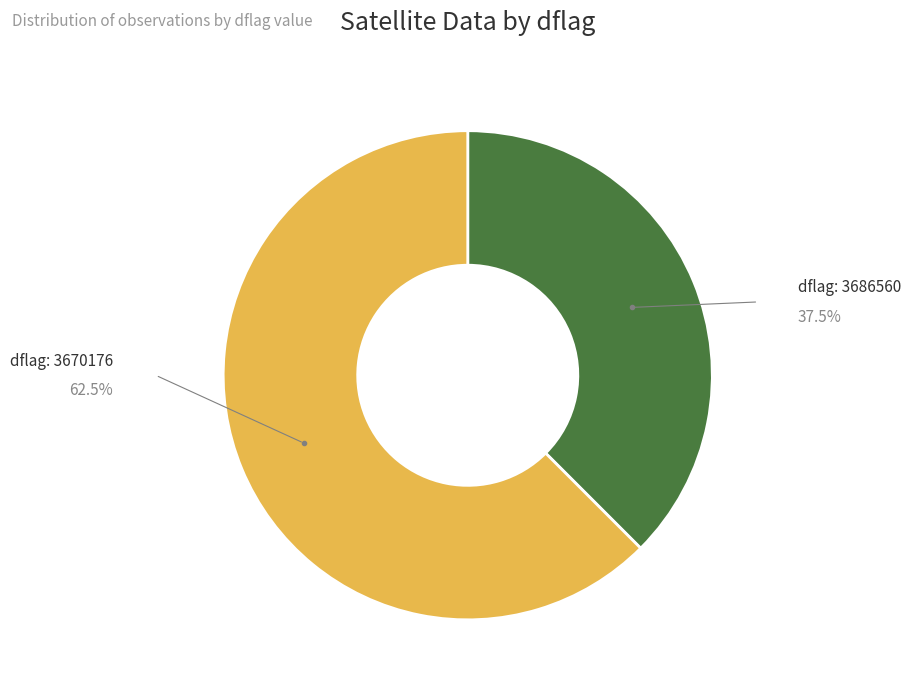

Is there a majority slice in this chart?

Yes